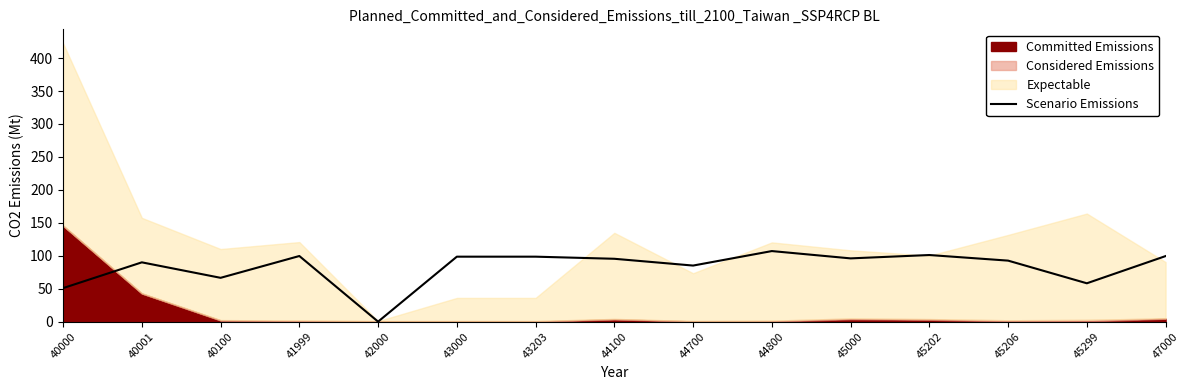

How many values exceed 95?

8